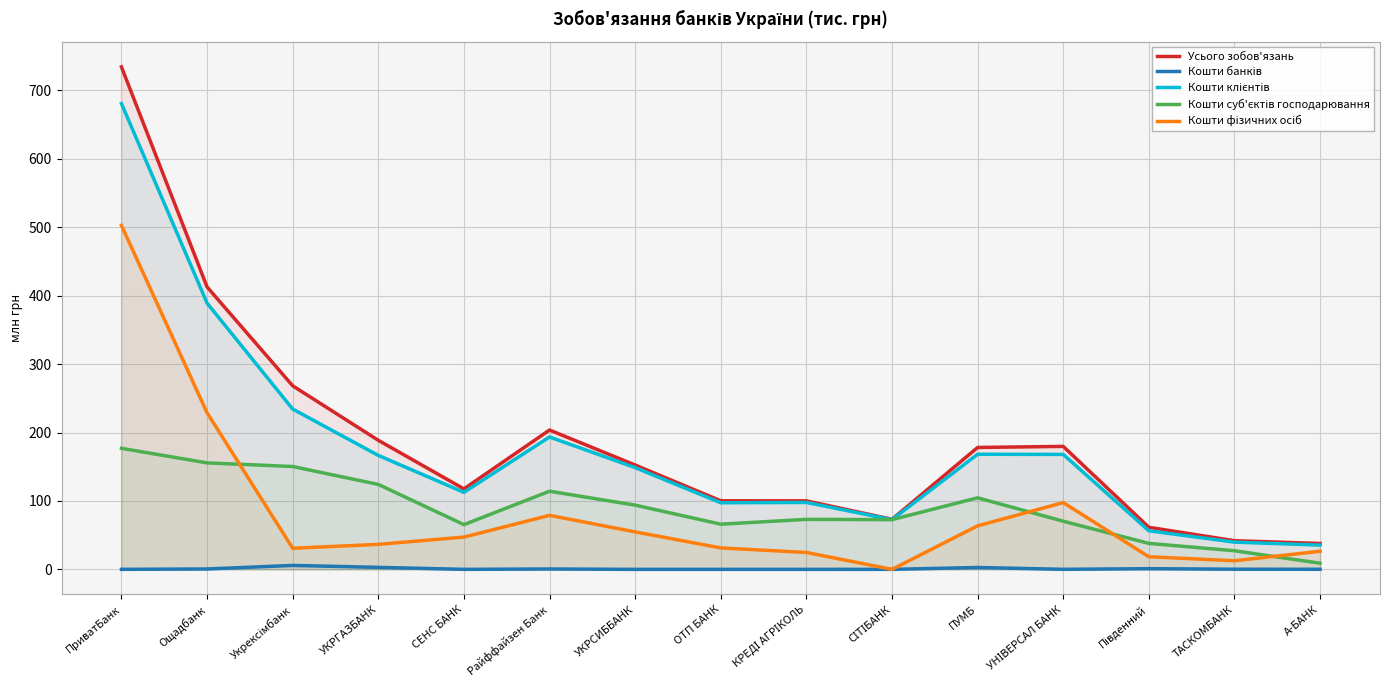

True or false: Кошти банків and Кошти клієнтів intersect in this chart.

False